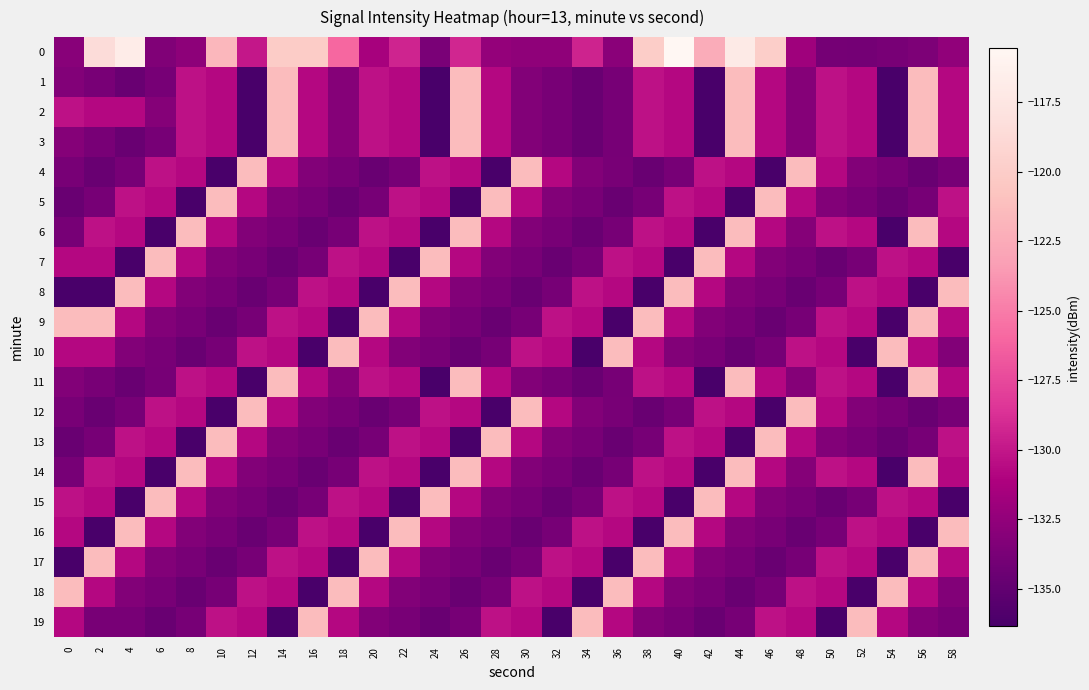

How many distinct data groups are displayed?

20